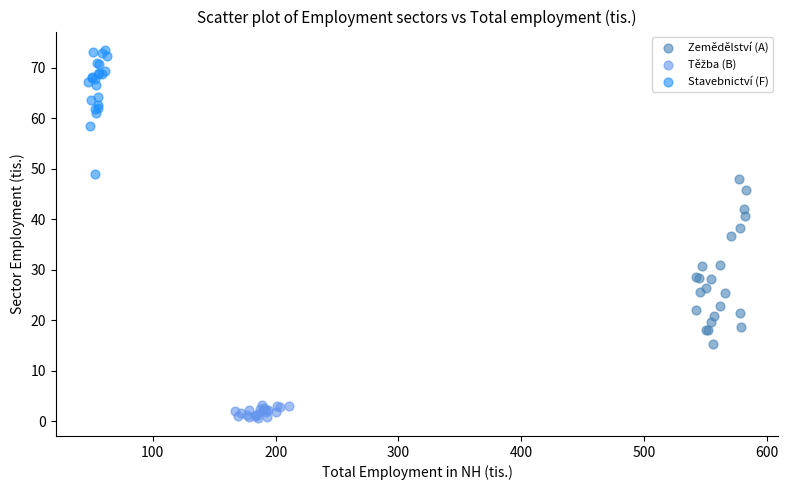

Which series reaches the maximum Y coordinate?

Stavebnictví (F)